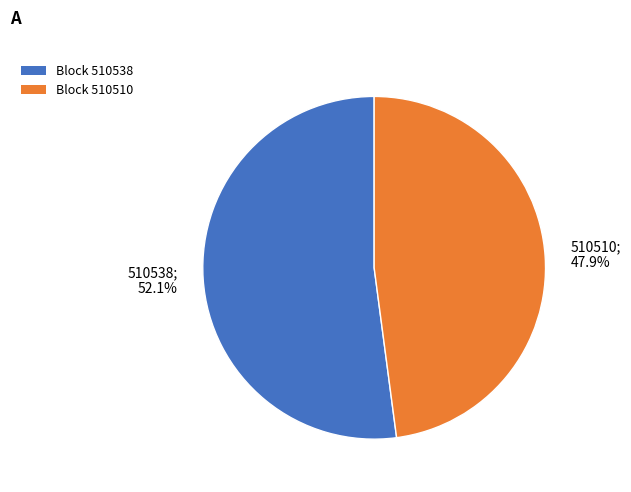

Count the number of slices in the pie.

2